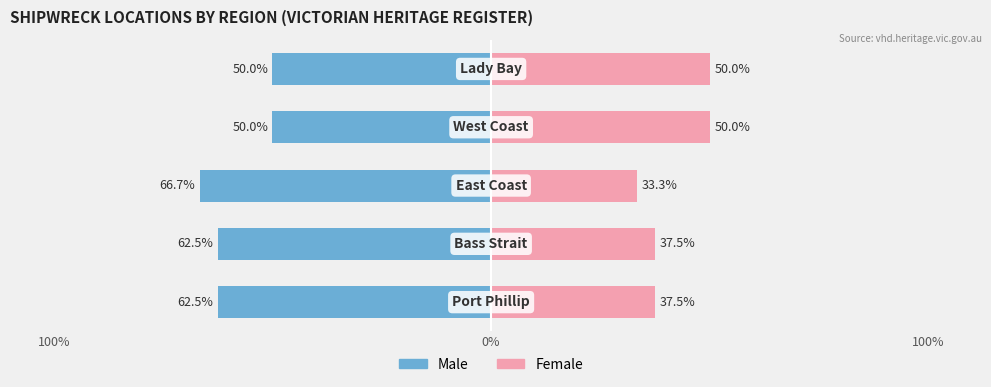

How many values in the Male series are below -62?

3